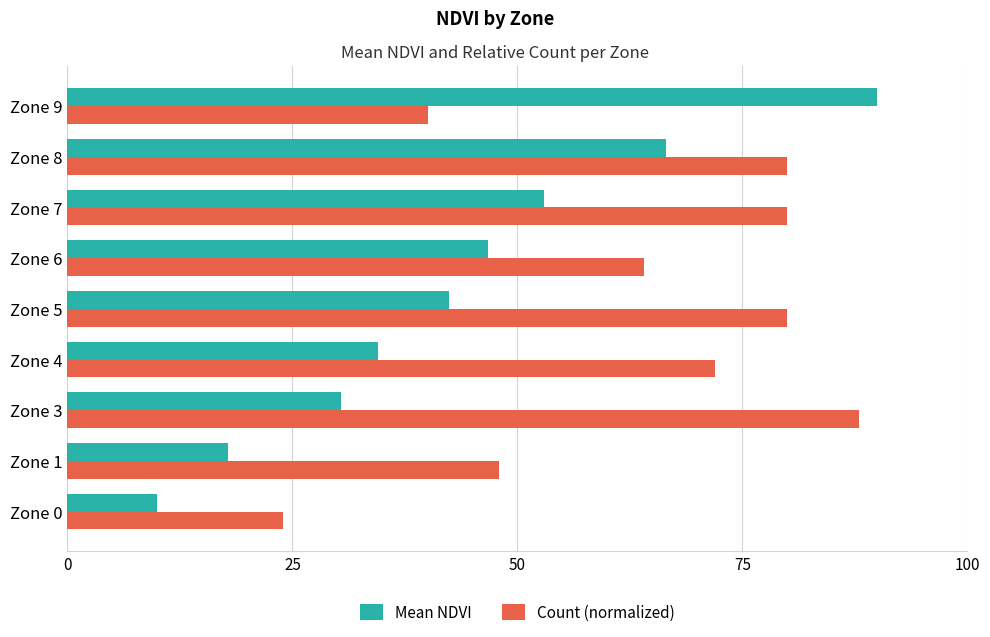

Is it true that Count (normalized) equals 41.6 at Zone 5?

False